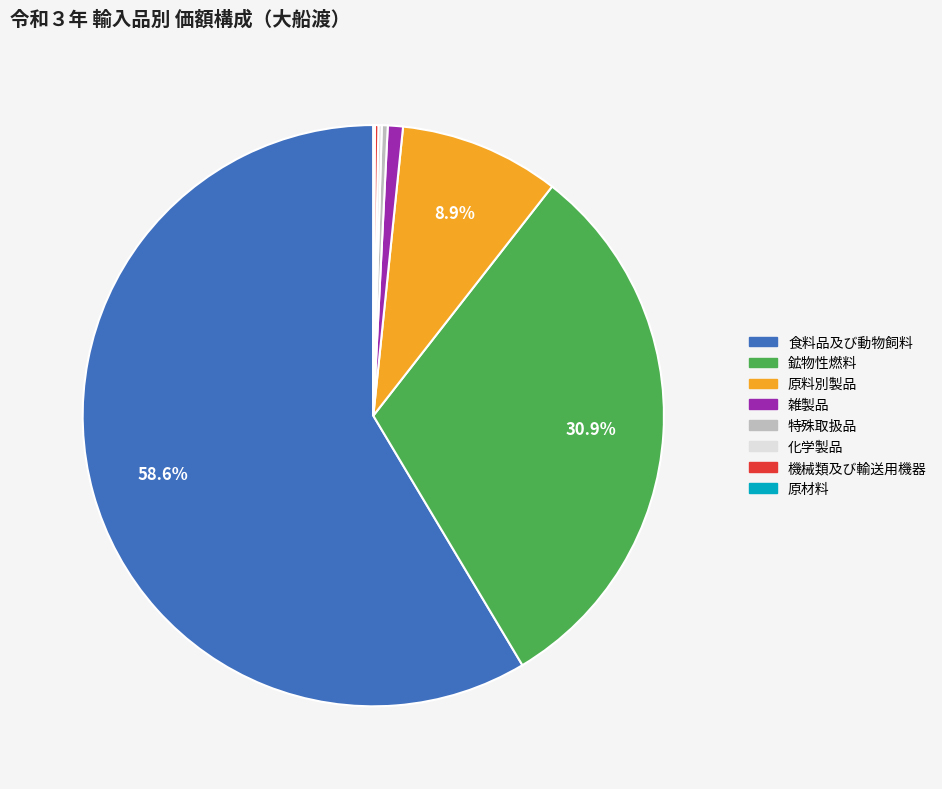

Is 食料品及び動物飼料 the majority of the pie?

Yes